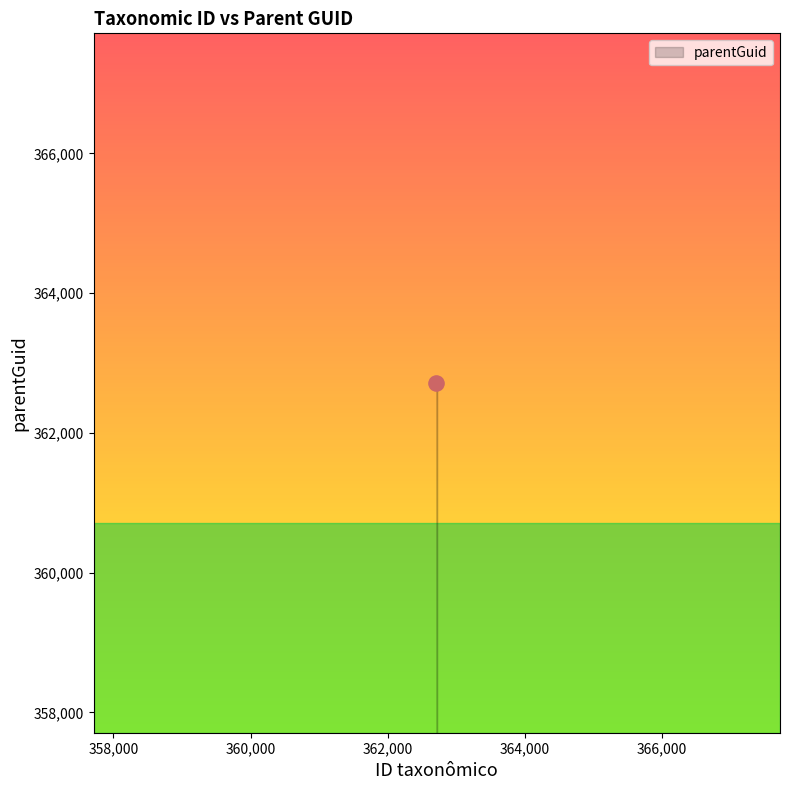

What is the maximum value shown in the chart?

362719